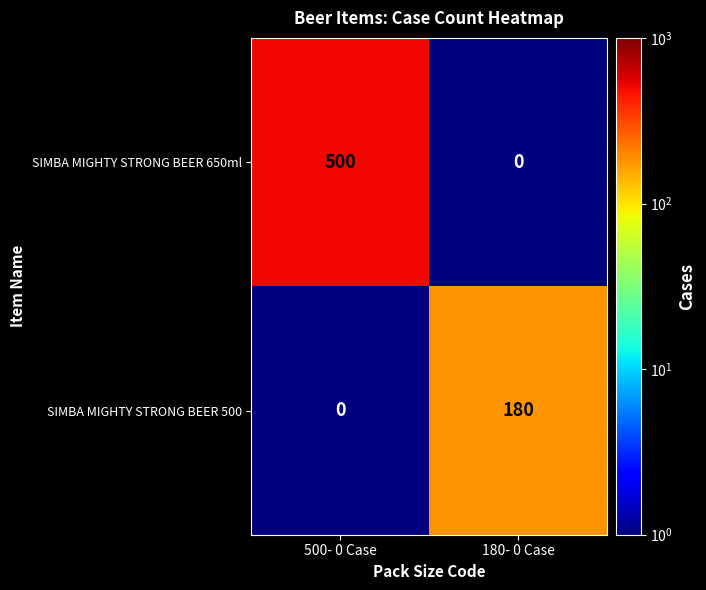

Reading right to left, list all the values displayed in this chart.

SIMBA MIGHTY STRONG BEER 650ml: 0	500
SIMBA MIGHTY STRONG BEER 500: 180	0